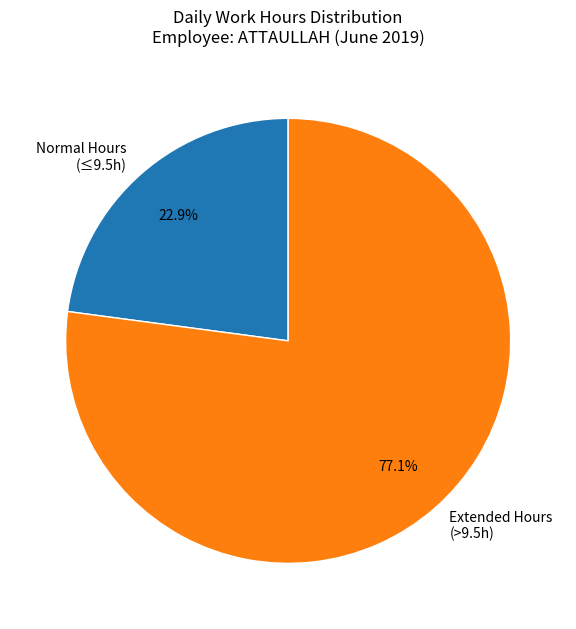

Is there a majority slice in this chart?

Yes